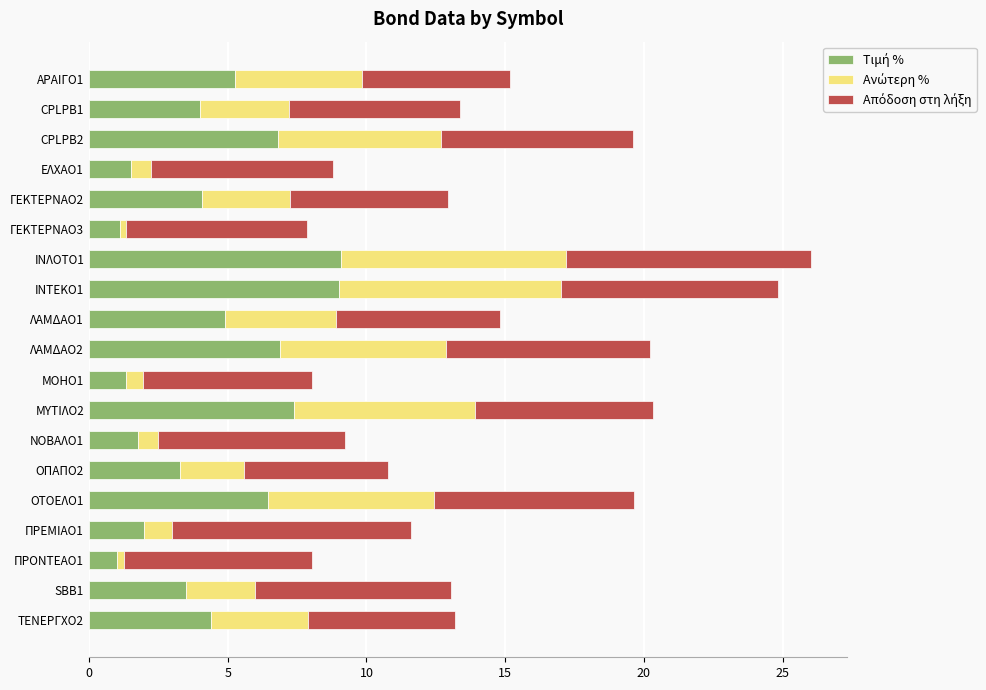

Which series has the widest spread of values?

Τιμή %